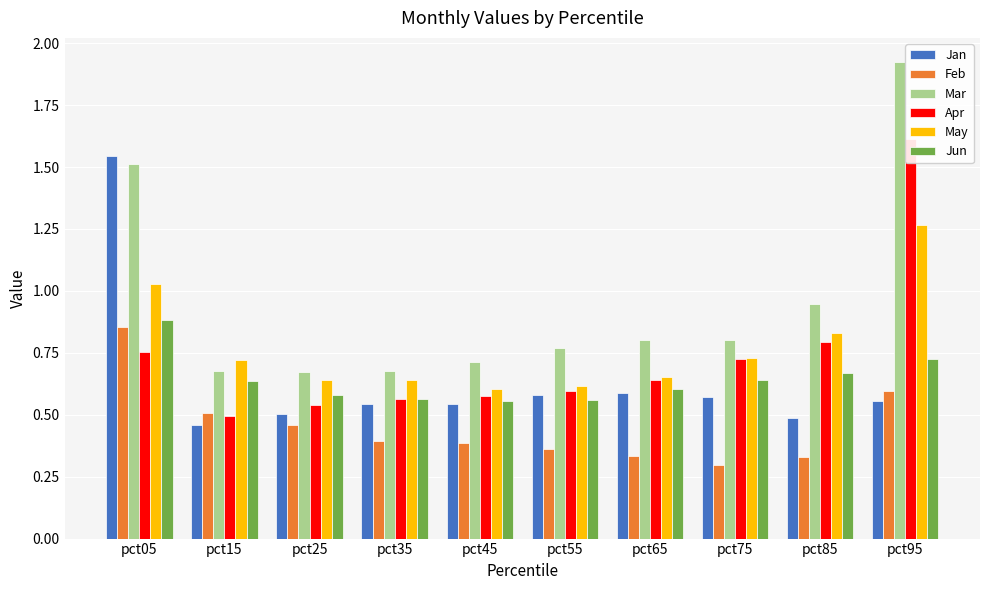

Which label corresponds to the smallest value in the chart?

pct75